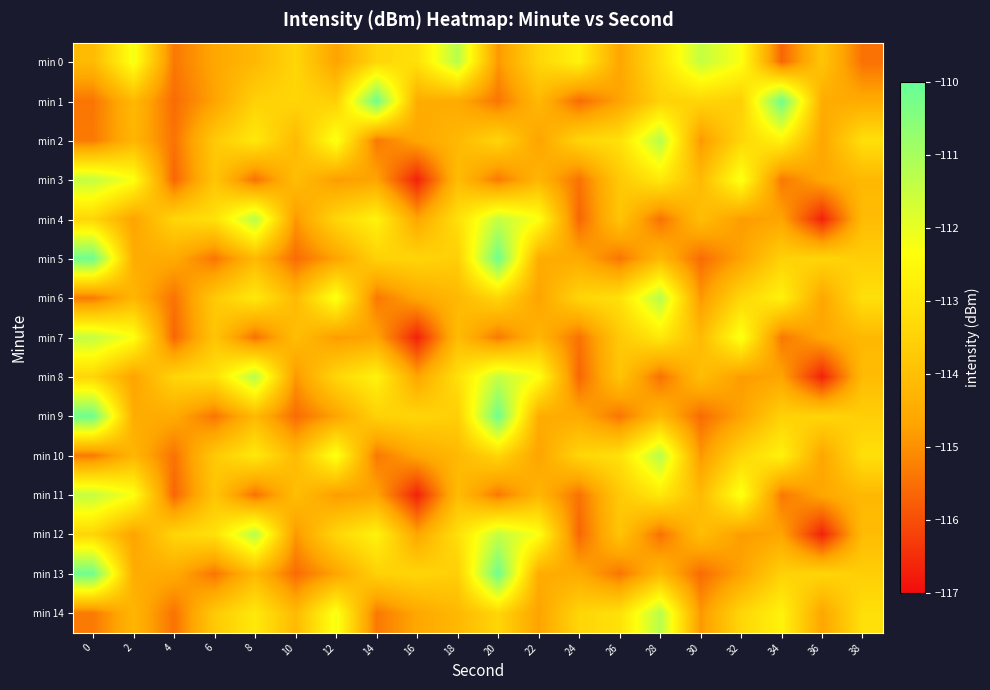

What is the total value across all series at 30?

-1715.5